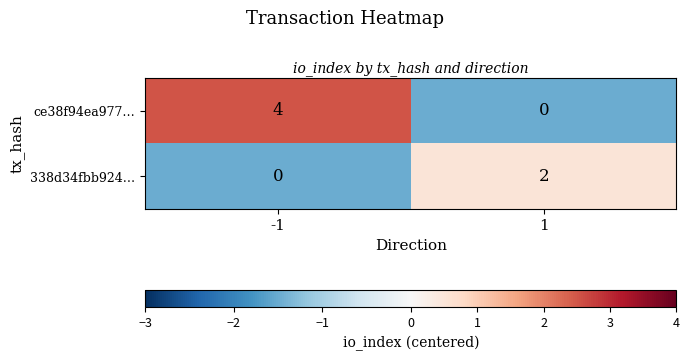

What is the difference between the maximum and minimum values in the ce38f94ea977… series?

4